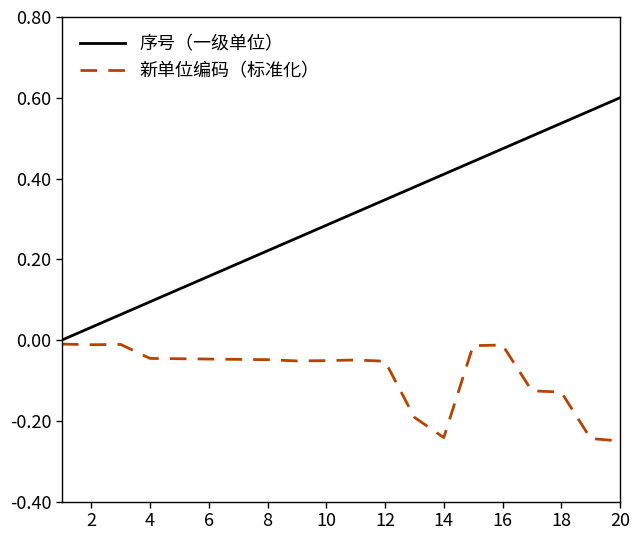

Which series has the largest total across all categories?

序号（一级单位）